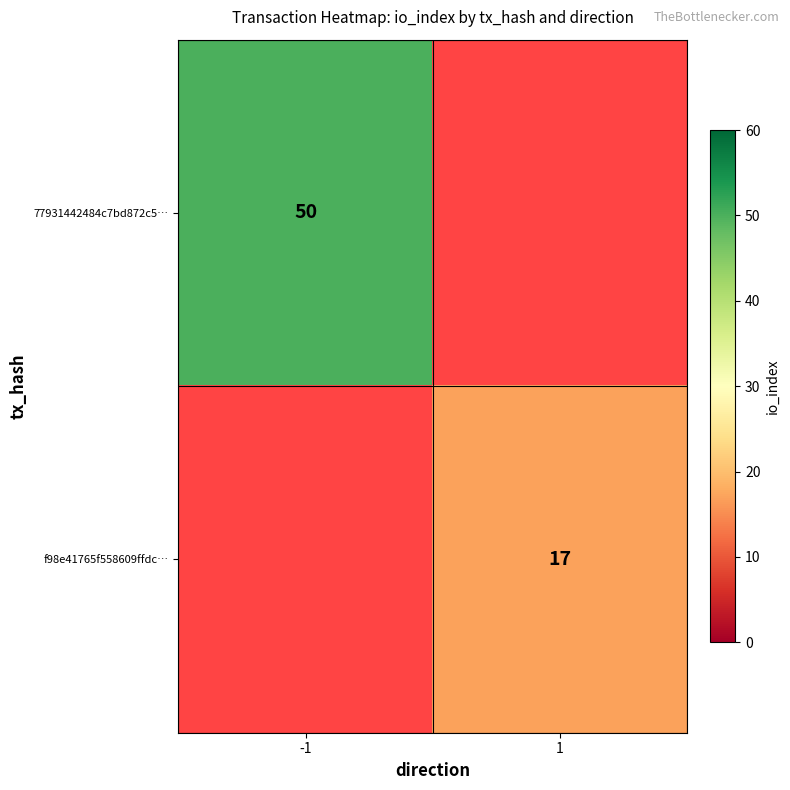

The f98e41765f558609ffdc… series shows 28 at 1. True or false?

False